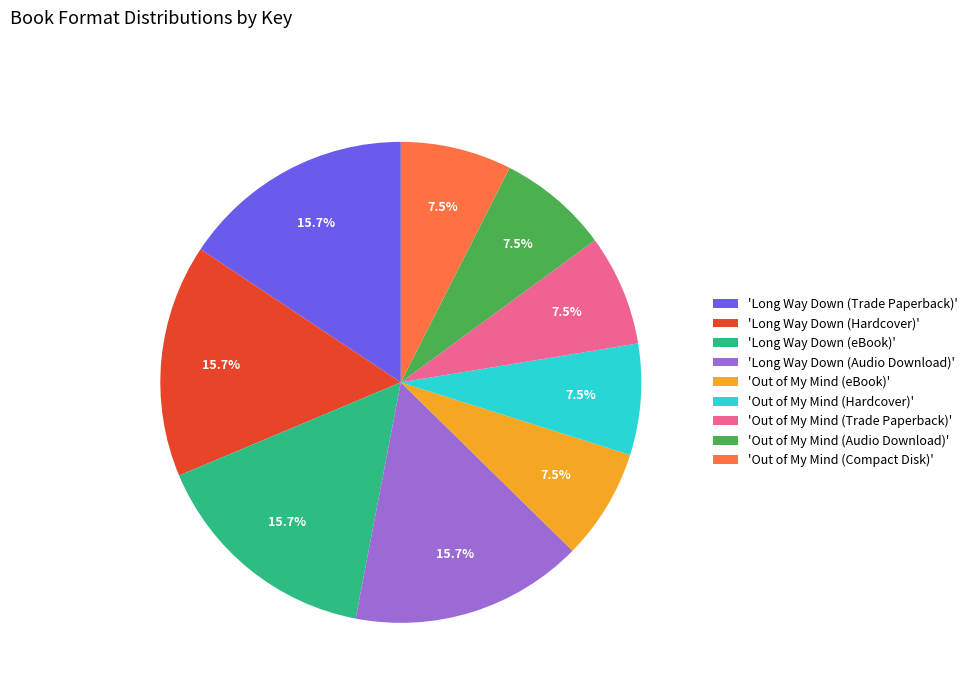

What is the ratio of the value at 'Out of My Mind (Trade Paperback)' to the value at 'Out of My Mind (Compact Disk)'?

1.0